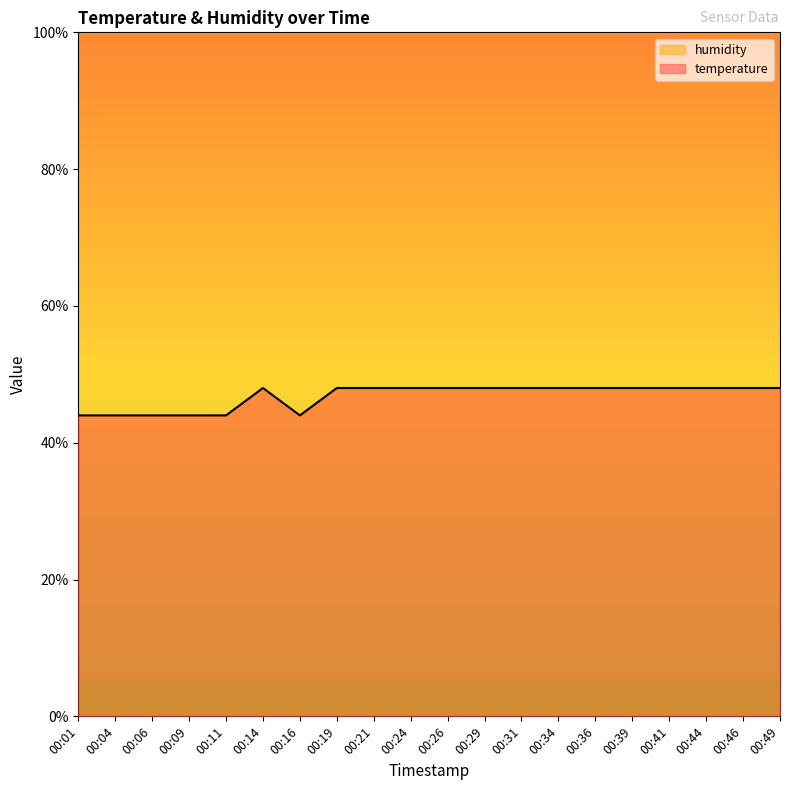

Which has a higher value, 00:24 or 00:34?

00:24